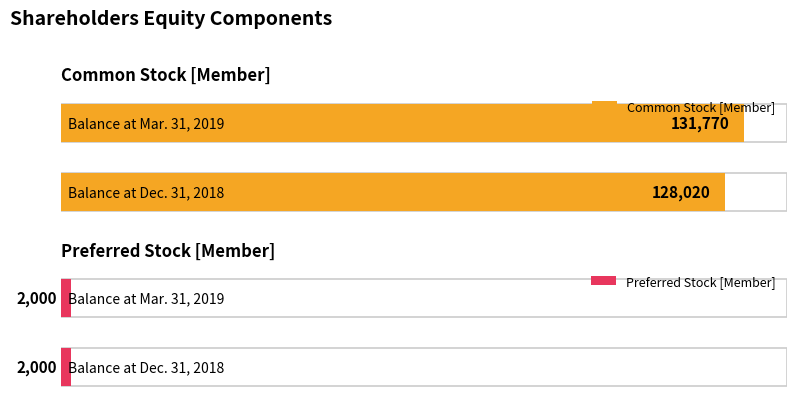

What is the maximum value for Common Stock [Member]?

131770